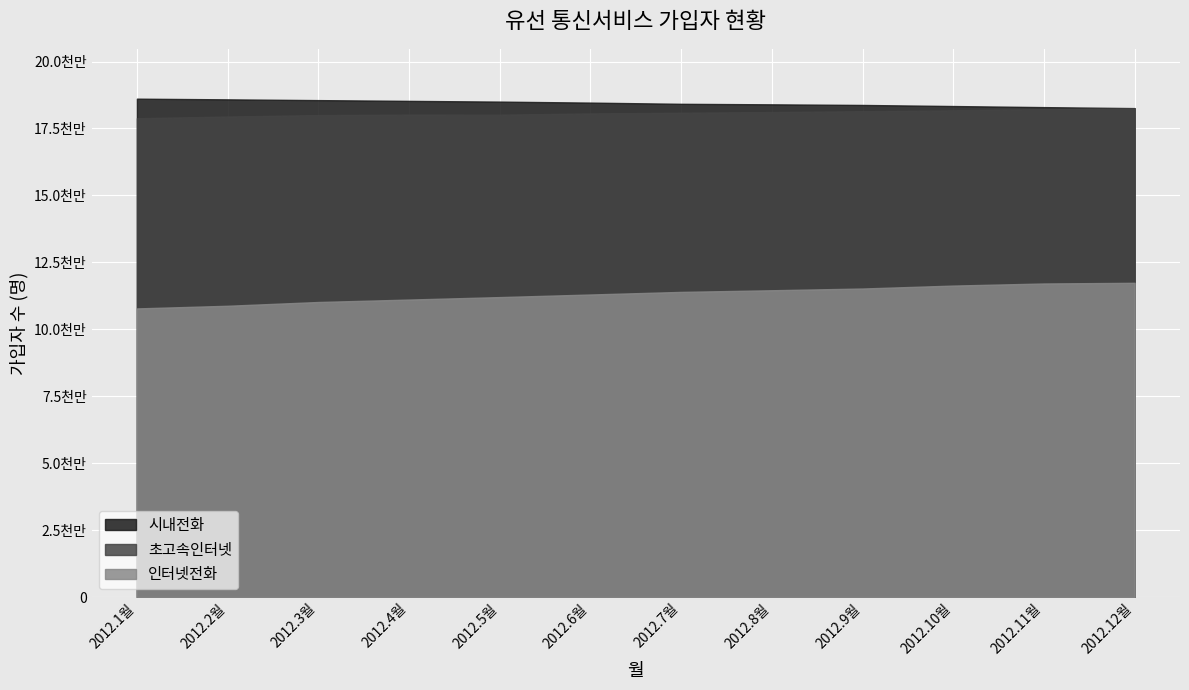

The 인터넷전화 series shows 11633102 at 2012.10월. True or false?

True